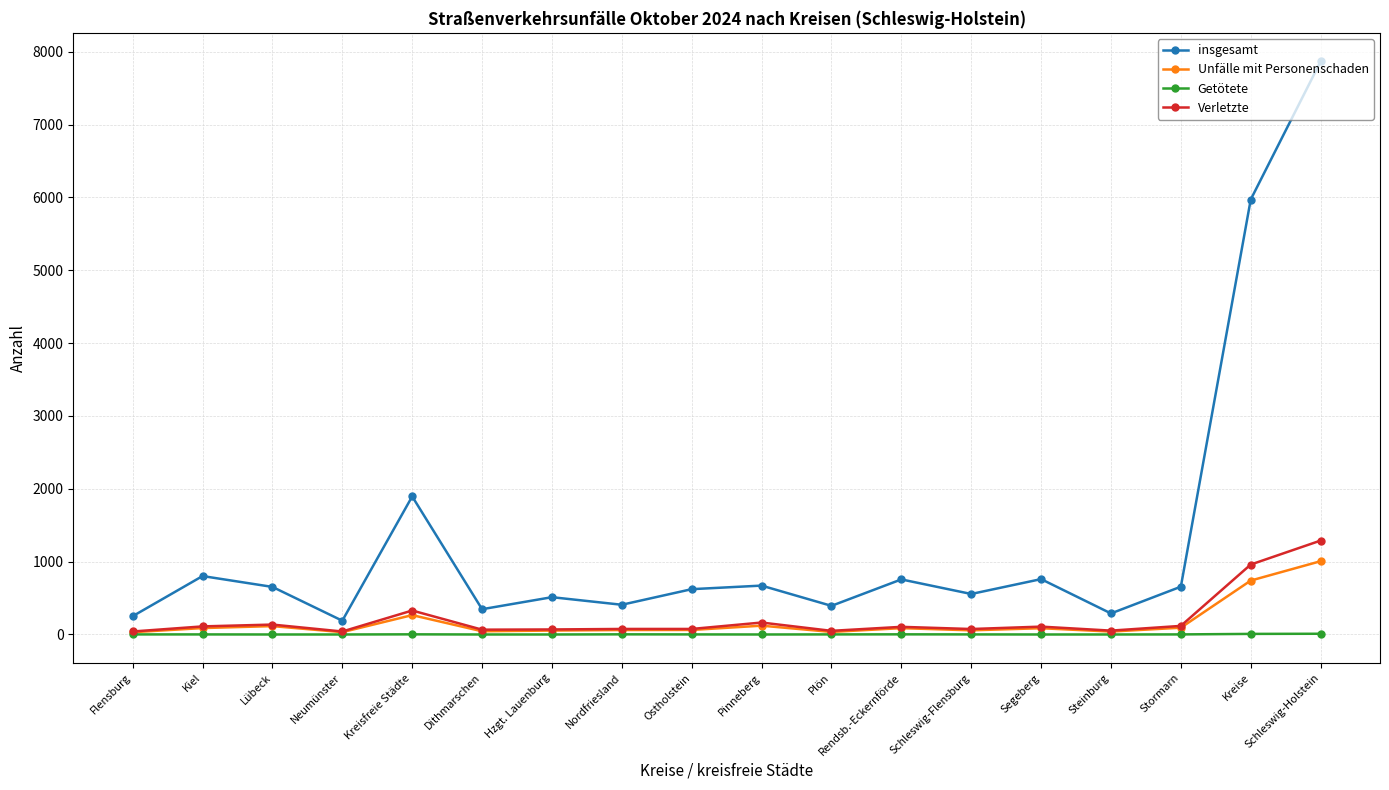

Which series changed the most between Hzgt. Lauenburg and Kreise?

insgesamt